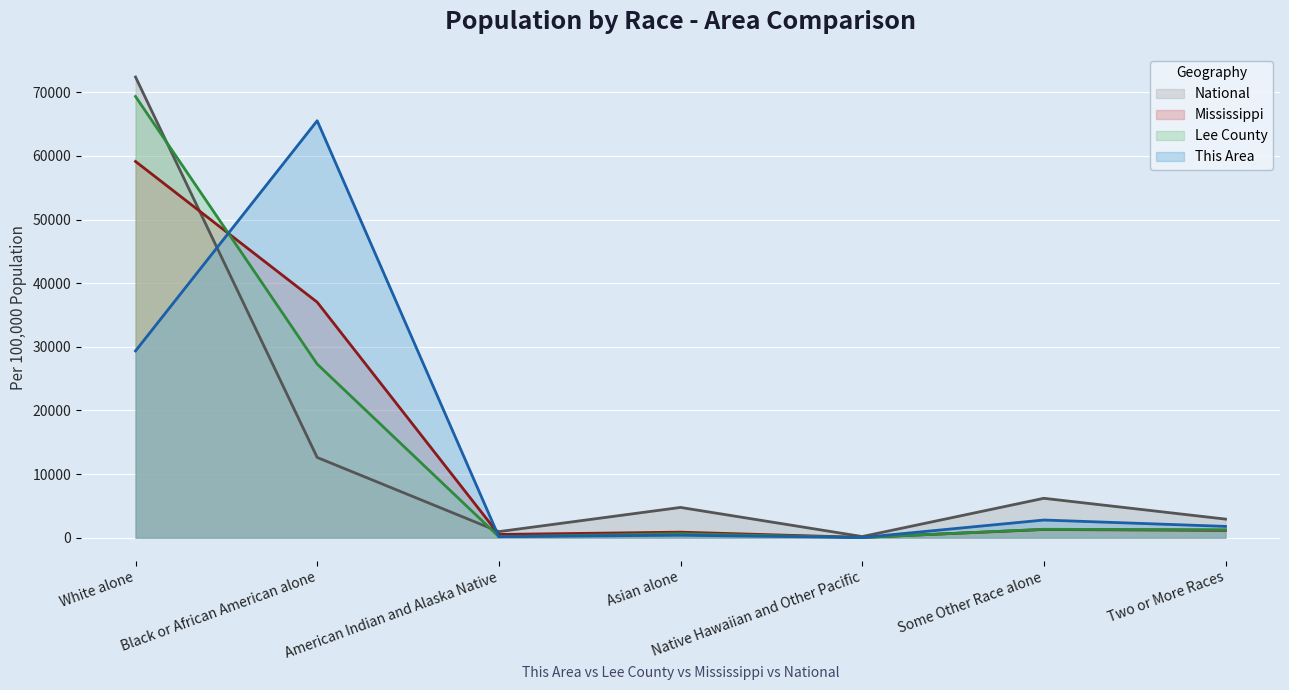

Rank the categories by Mississippi (line) value from lowest to highest.

Native Hawaiian and Other Pacific, American Indian and Alaska Native, Asian alone, Two or More Races, Some Other Race alone, Black or African American alone, White alone